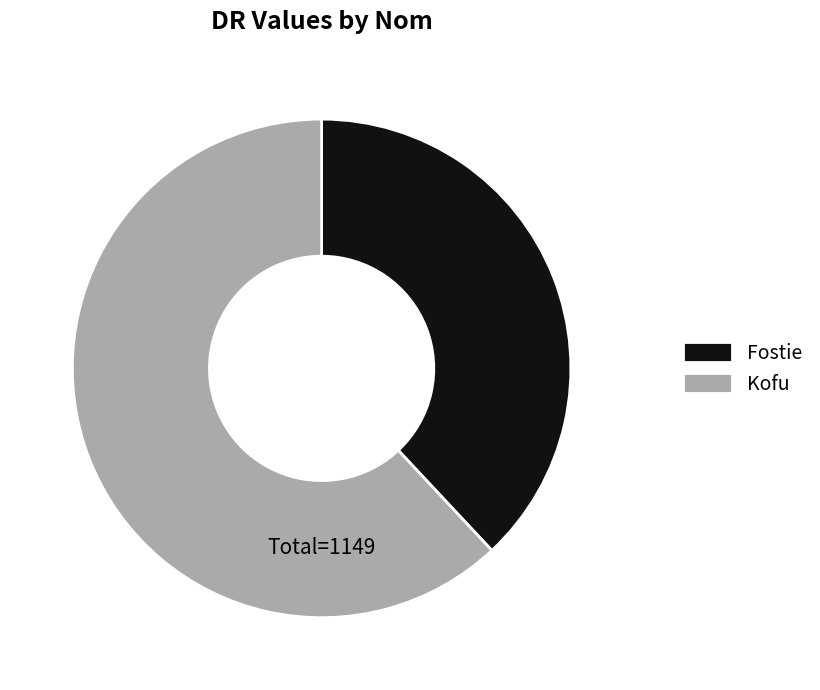

Rank the categories by value from highest to lowest.

Kofu, Fostie